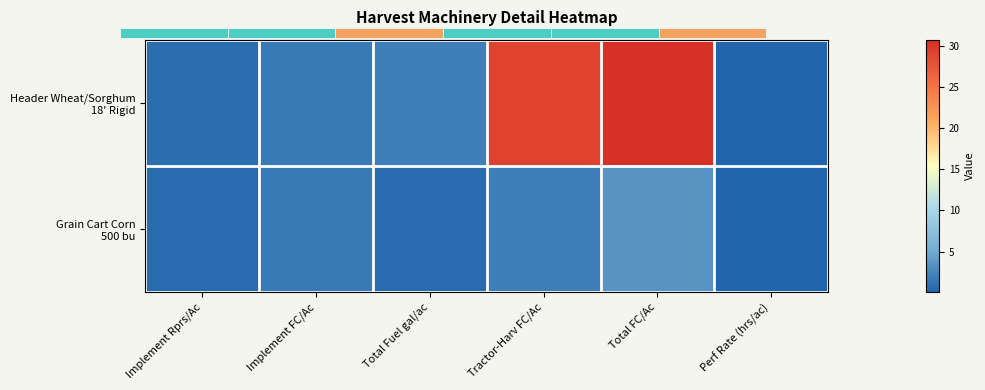

List the series in order of their overall mean, lowest first.

Grain Cart Corn 500 bu, Header Wheat/Sorghum 18' Rigid